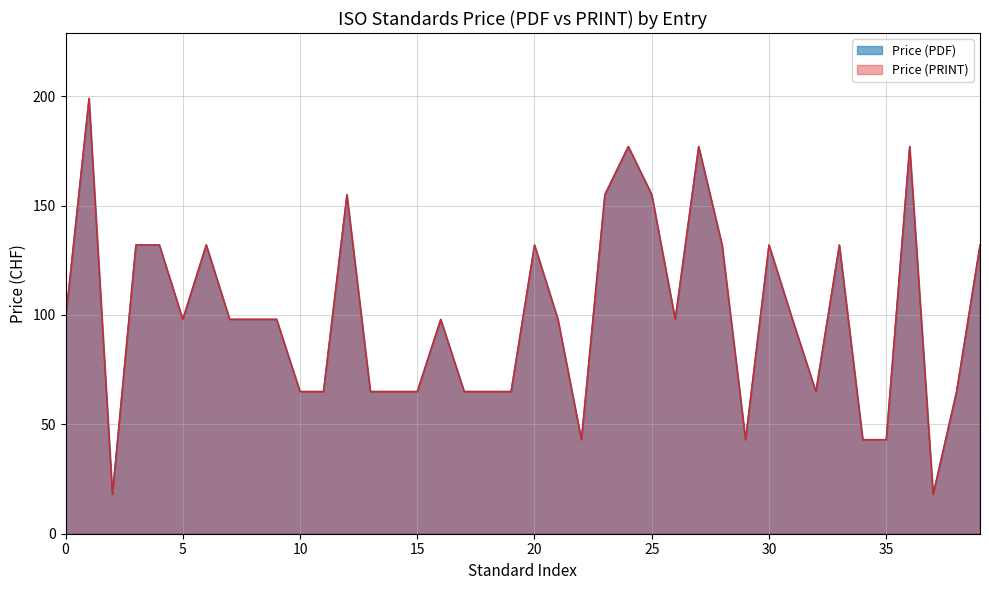

The Price (PRINT) series shows 177 at 2024. True or false?

True